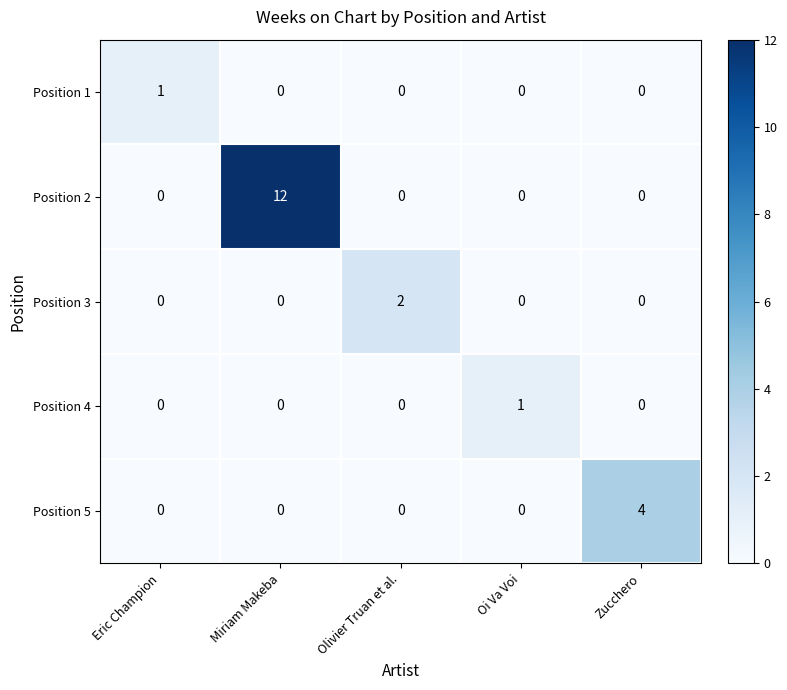

The Position 5 series shows -2 at Olivier Truan et al.. True or false?

False